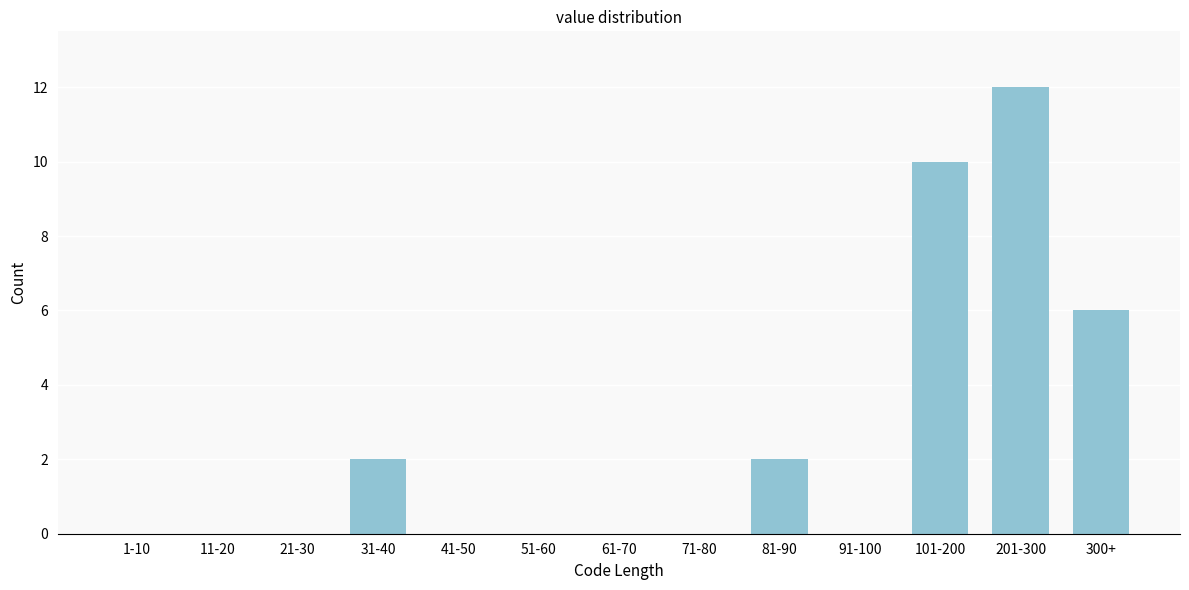

Reading left to right, list all the values displayed in this chart.

1-10=0	11-20=0	21-30=0	31-40=2	41-50=0	51-60=0	61-70=0	71-80=0	81-90=2	91-100=0	101-200=10	201-300=12	300+=6